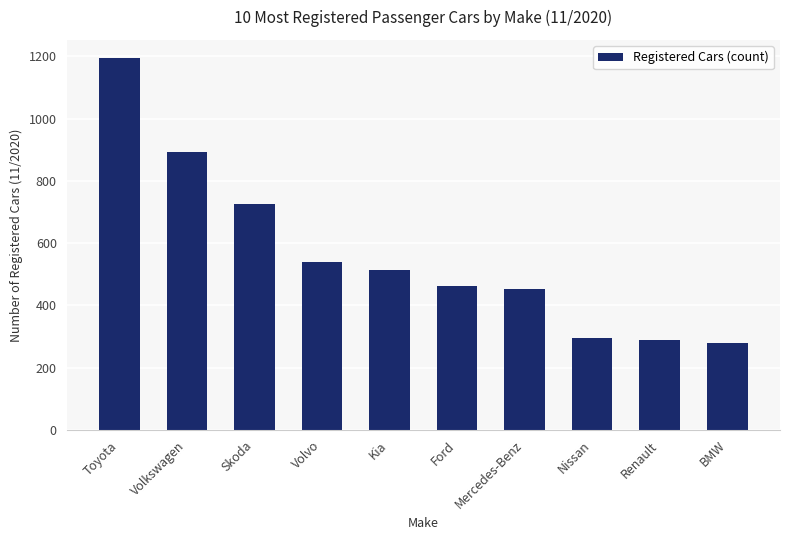

What is the label of the 8th bar from the right?

Skoda